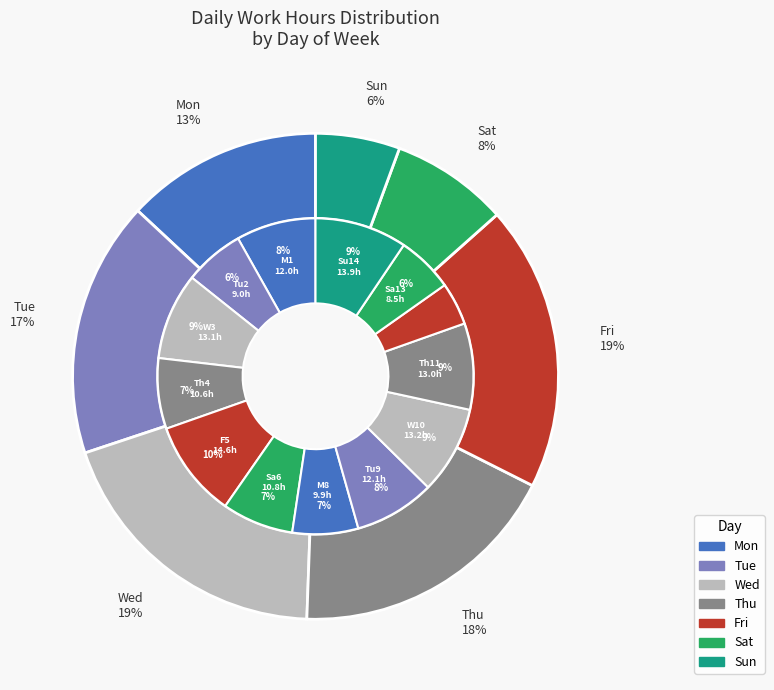

Count the number of slices in the pie.

7